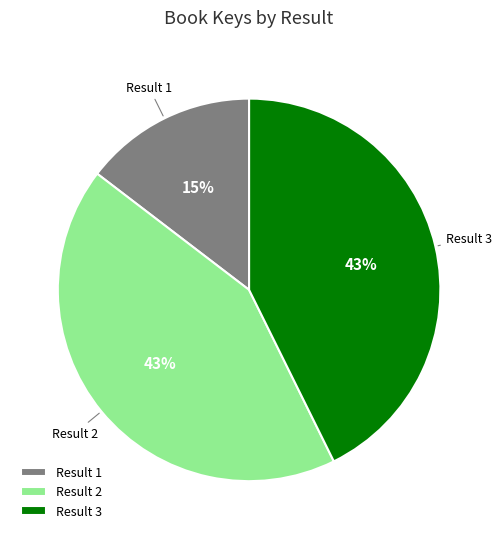

What is the smallest slice in the pie chart?

Result 1